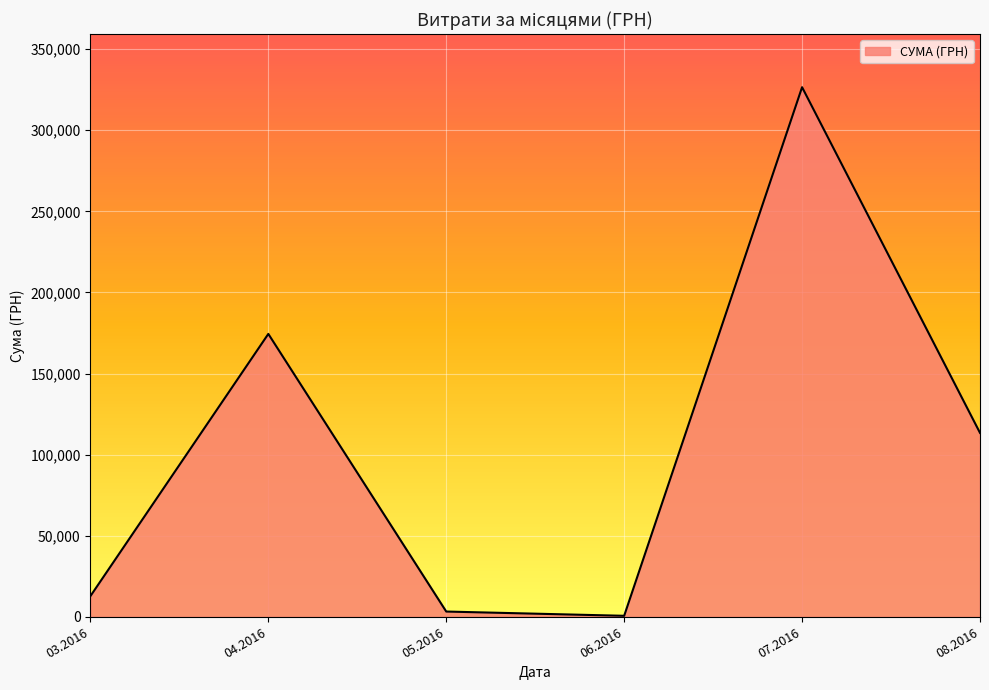

Count the number of values greater than 113398.

3